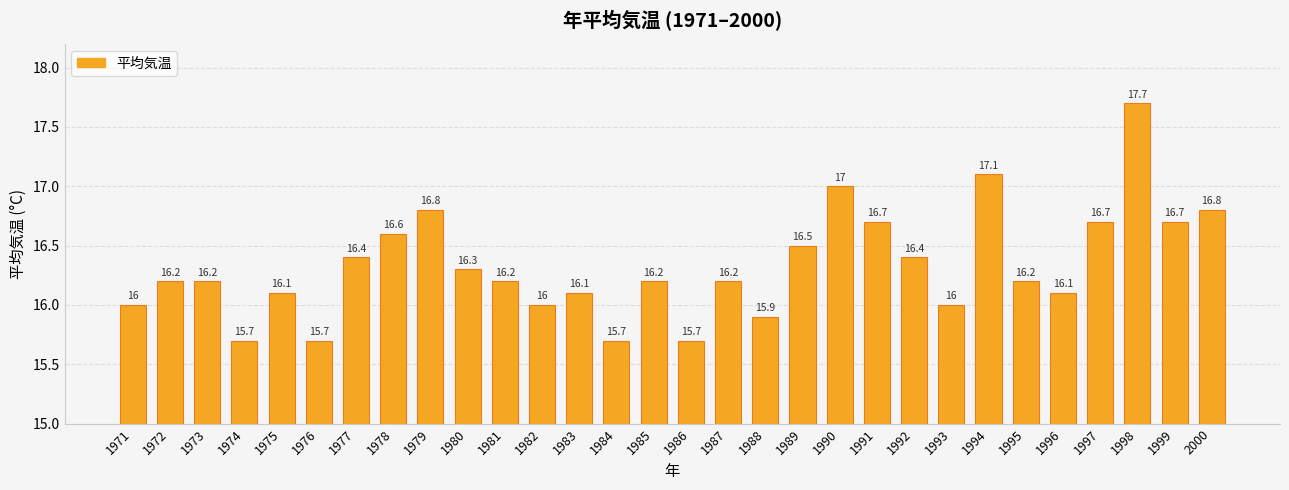

Which has a higher value, 1996 or 1999?

1999